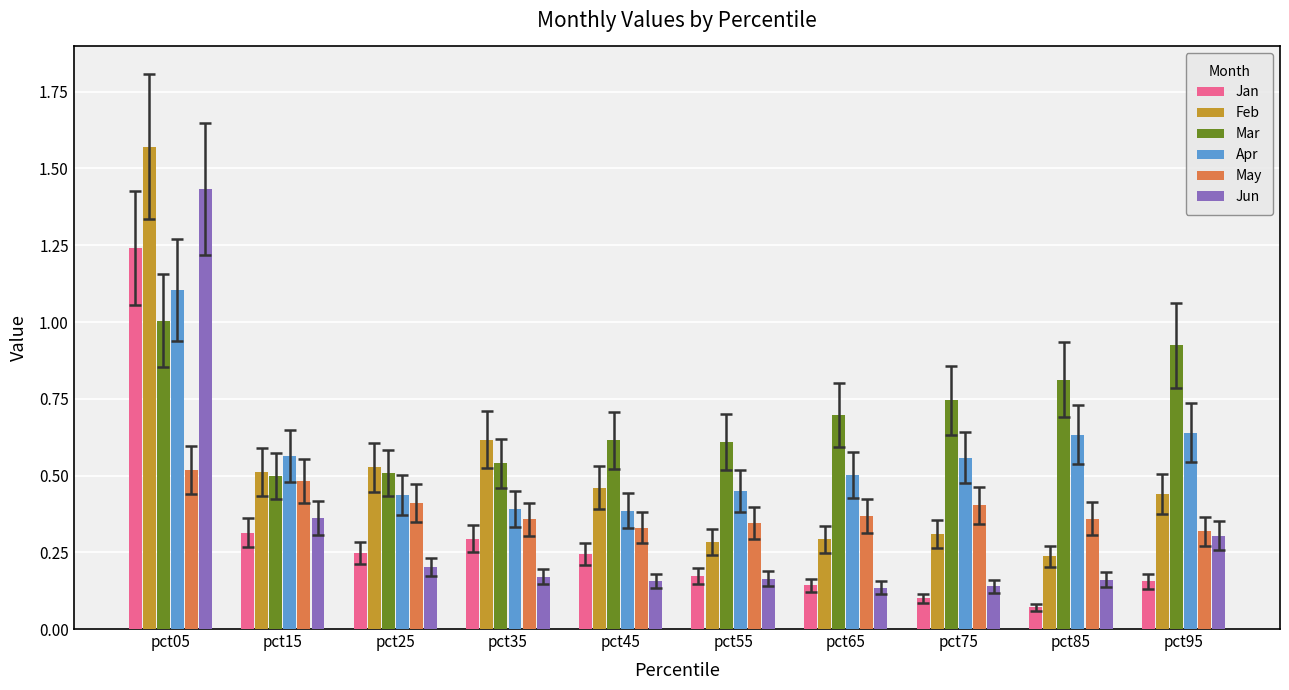

Which series has the largest total across all categories?

Mar